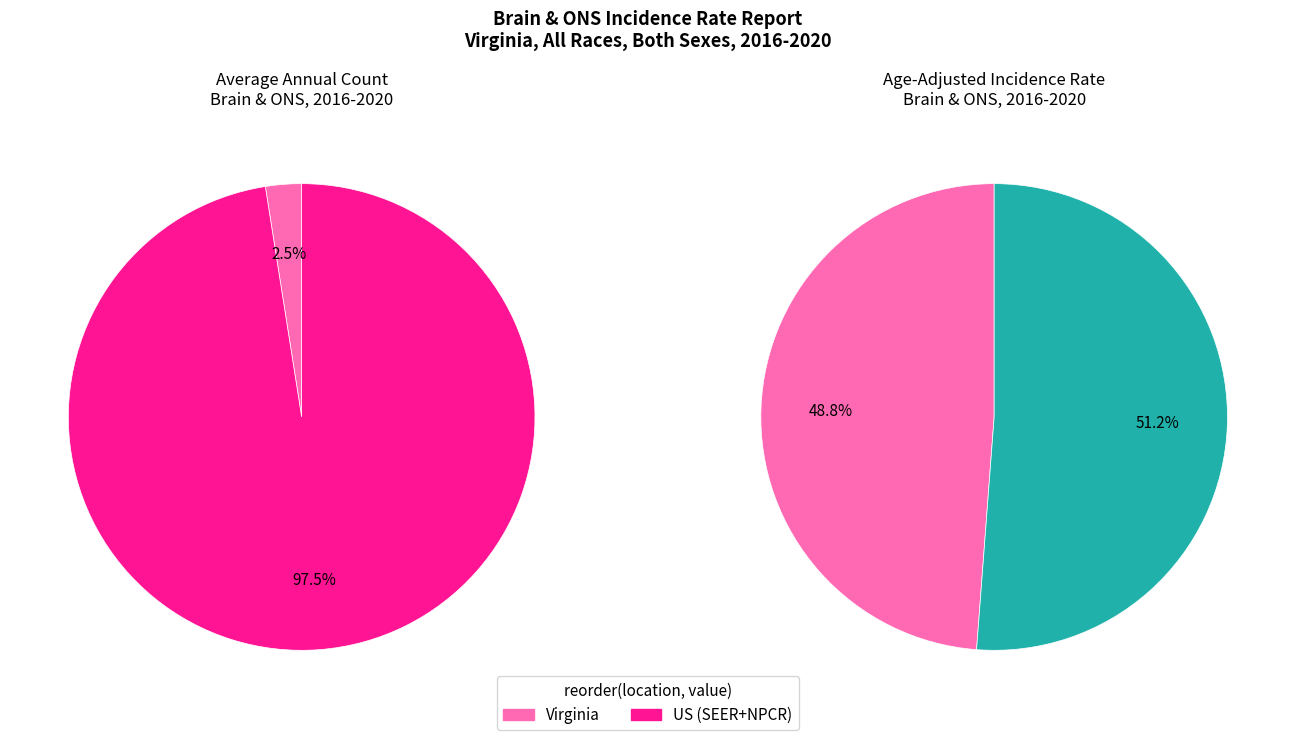

What percentage is the US (SEER+NPCR) slice, to the nearest percent?

98%